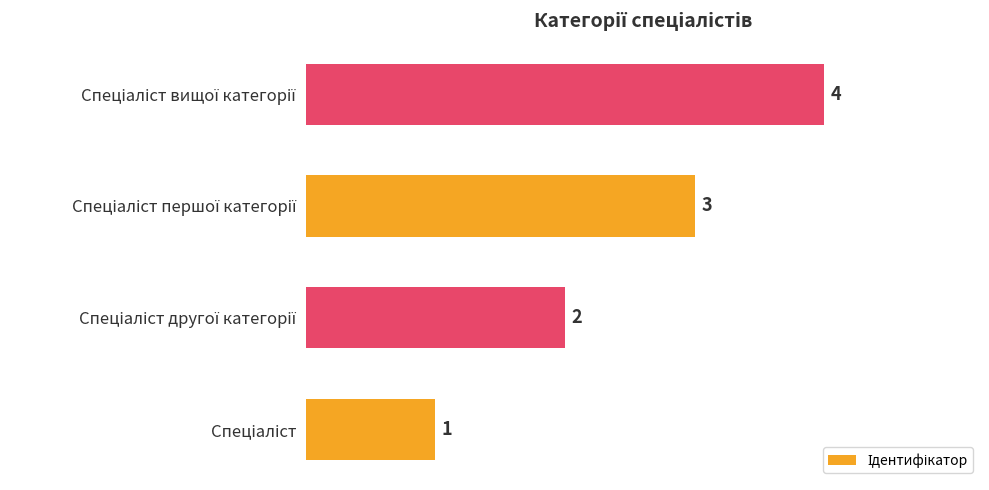

What is the difference between the maximum and minimum values?

3